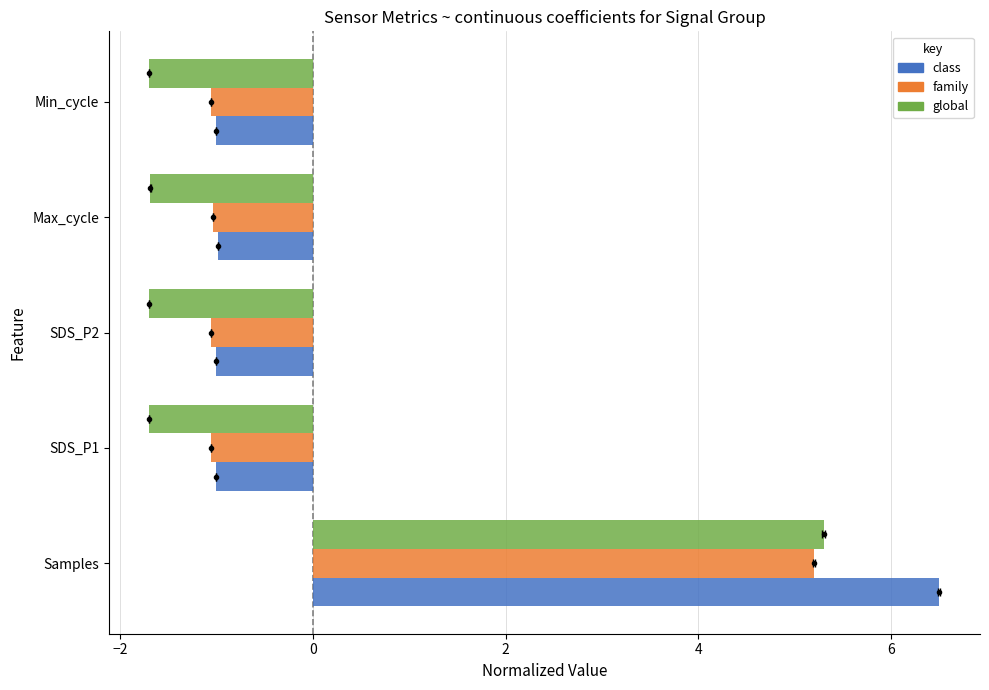

How many categories are shown in the chart?

5